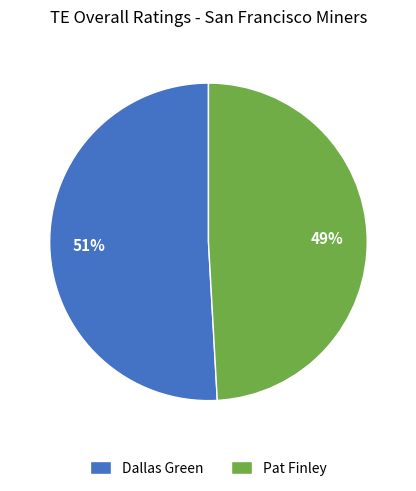

To the nearest percent, what percentage of the pie is Dallas Green?

51%